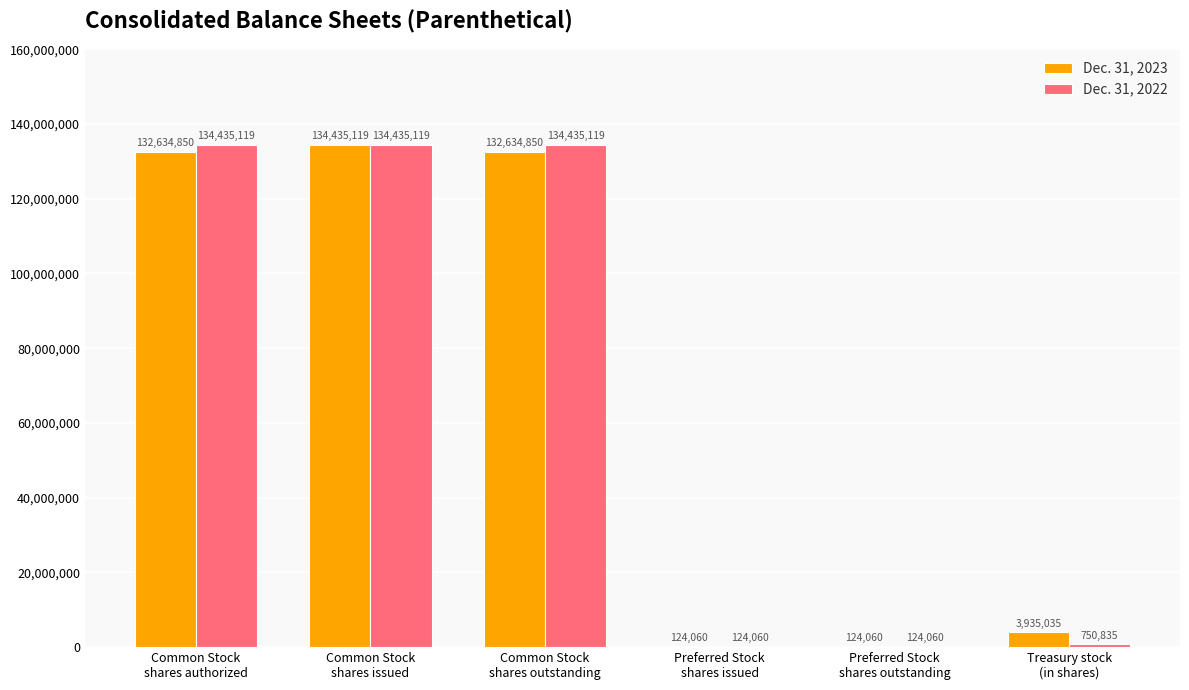

What is the sum of all Dec. 31, 2023 values?

403887974